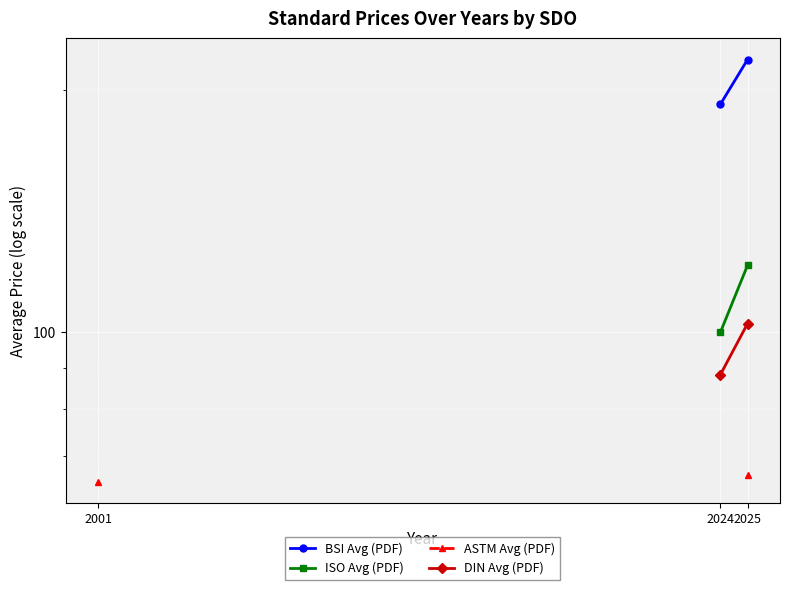

Which has a higher value, 2001 or 2024?

2024